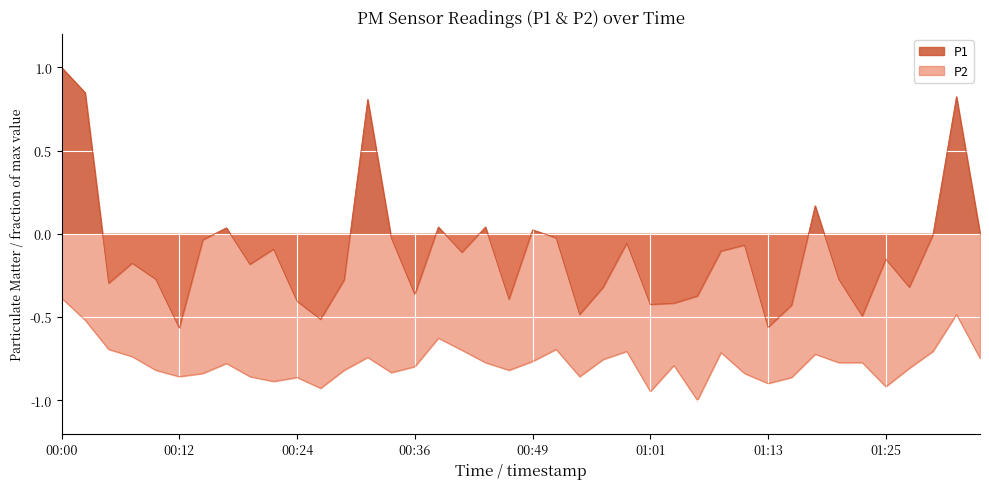

What position from the left is 00:10?

5